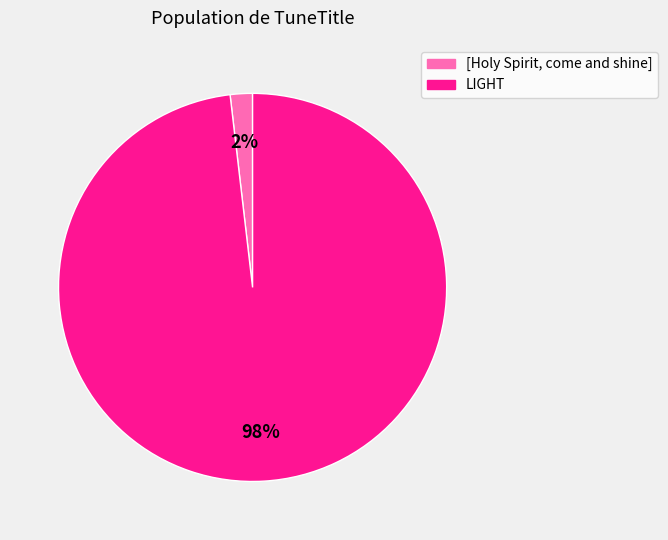

Which category has the smallest portion of the pie?

[Holy Spirit, come and shine]